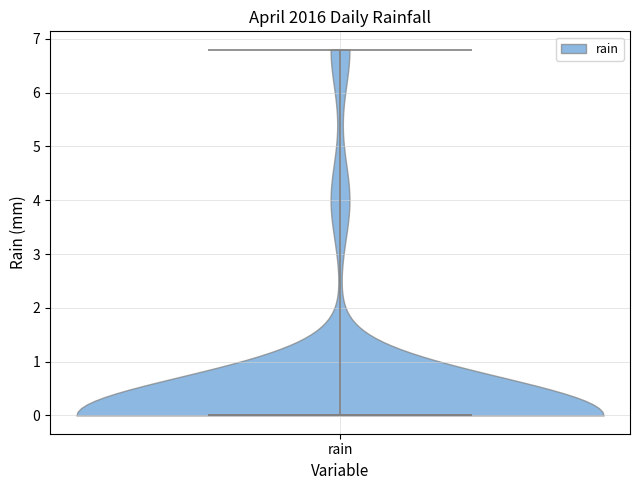

Read this violin plot against the y-axis: where its median line is, and the lowest and highest points the violin reaches. The values are not printed on the chart, so give them approximately, as read against the axis.

median line 0.0, lowest point 0.0, highest point 6.8